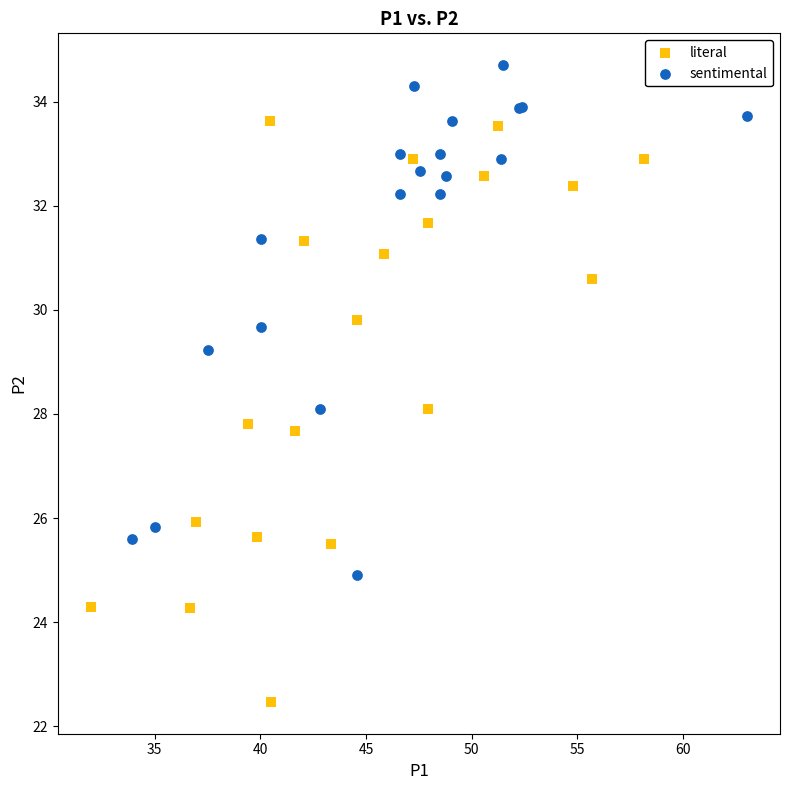

Which series has the largest Y range (max minus min)?

literal